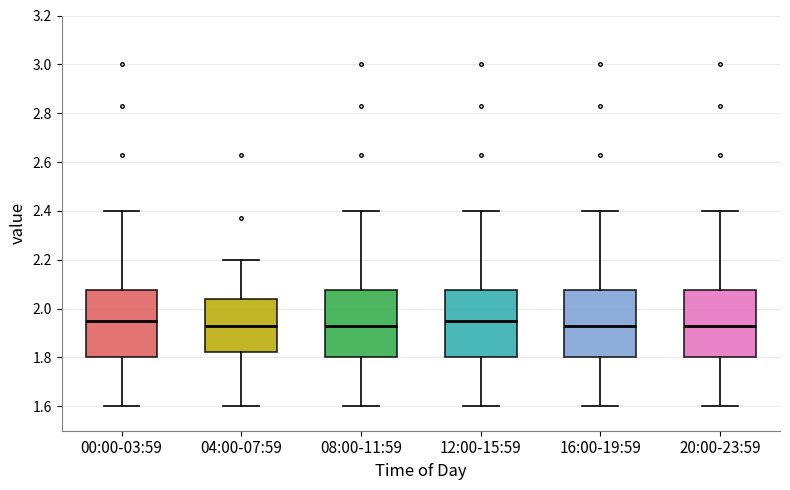

Where does the lower whisker of the box for 20:00-23:59 end on the y-axis? The values are not printed on the chart, so give them approximately, as read against the axis.

1.60